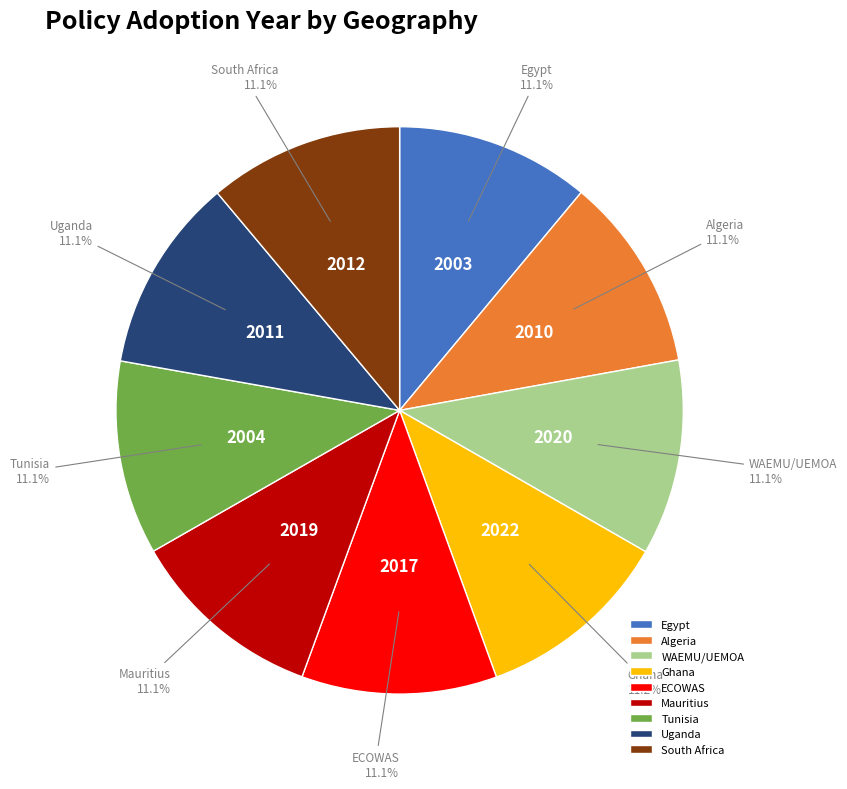

To the nearest percent, what percentage of the pie is ECOWAS?

11%